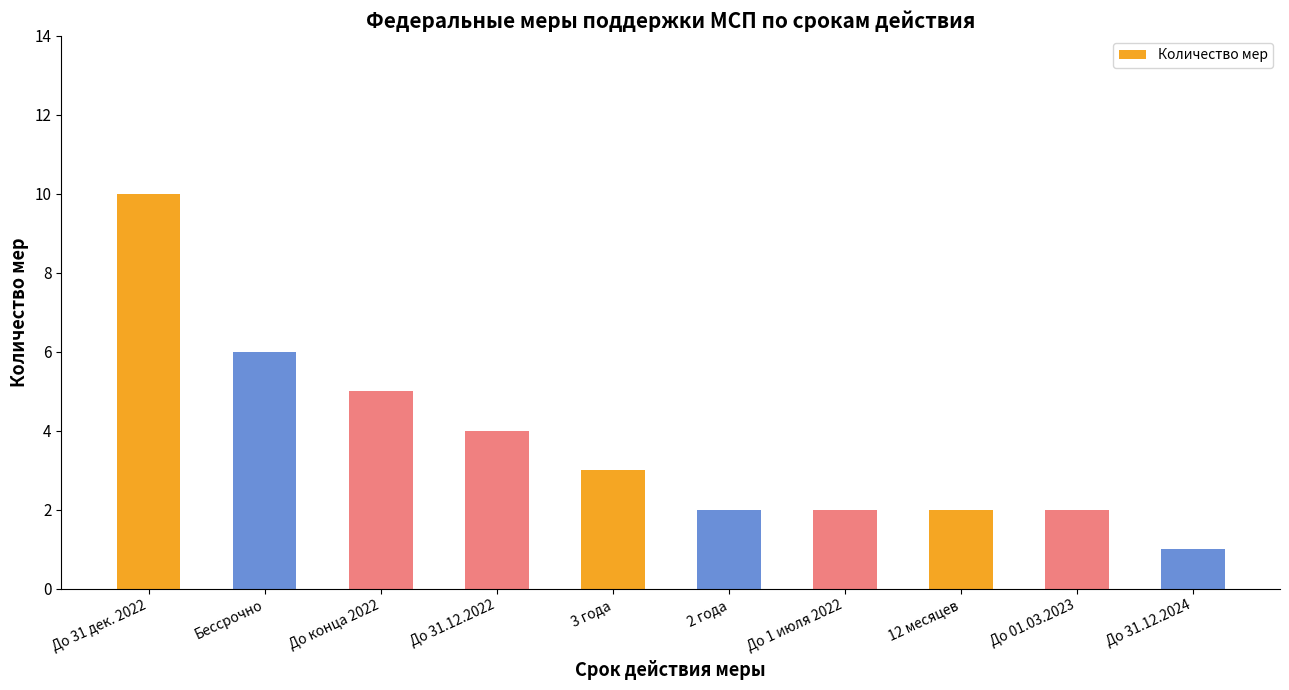

At which category does the chart reach its peak across all series?

До 31 дек. 2022